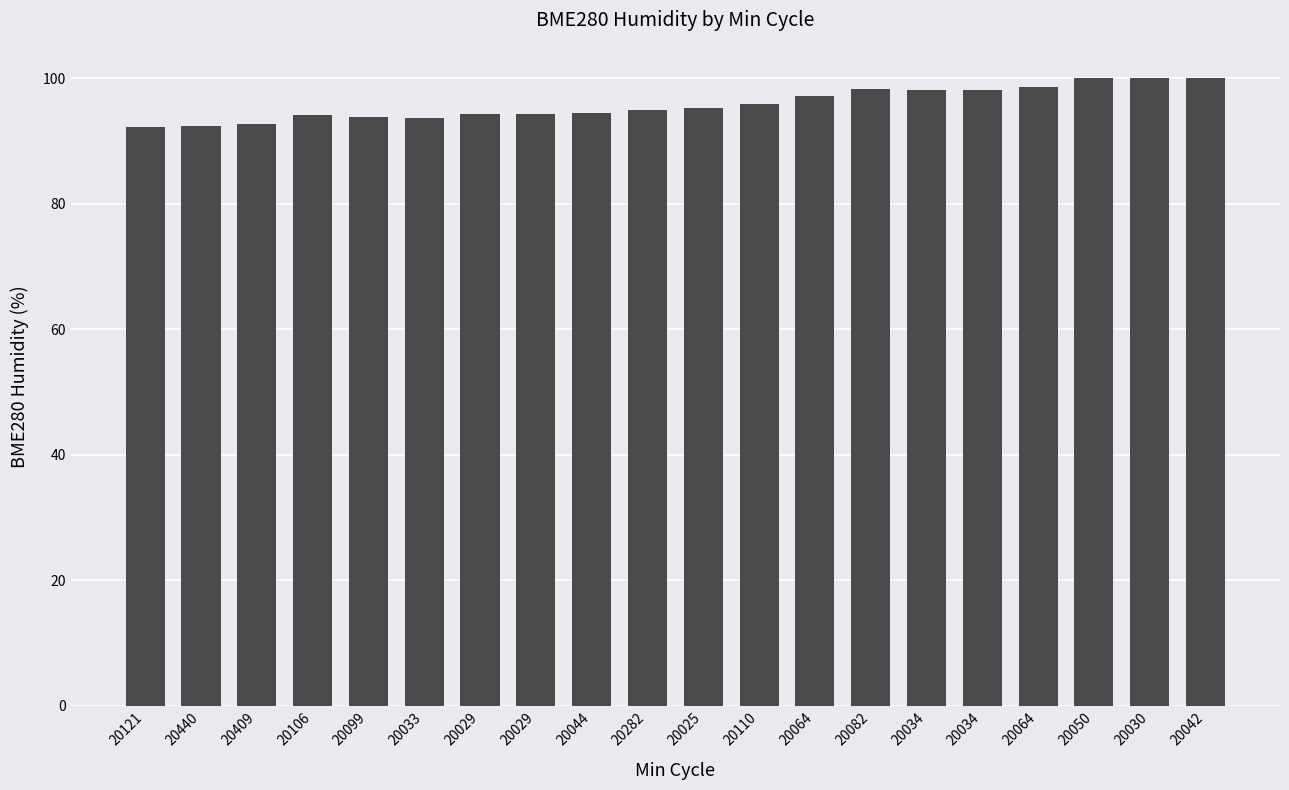

What is the sum of the values at 20029 and 20082?

192.6